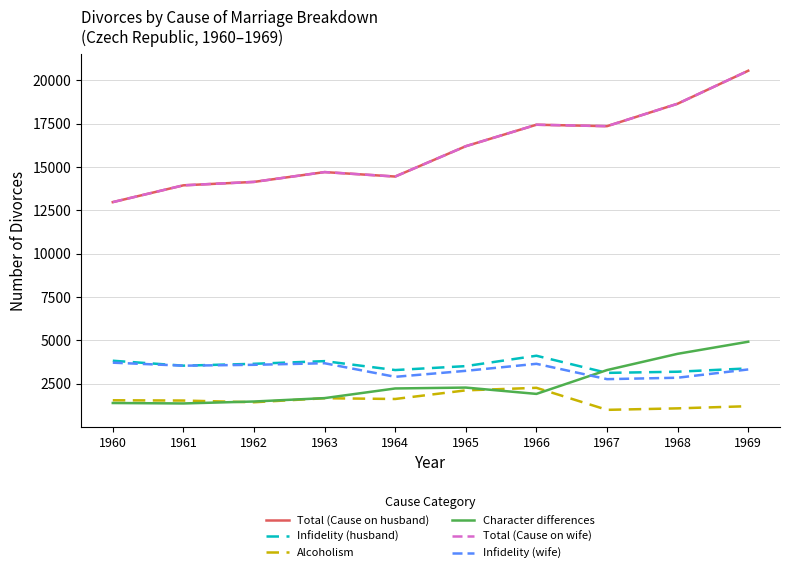

In Infidelity (husband), how many points are higher than both neighbors (excluding endpoints)?

2